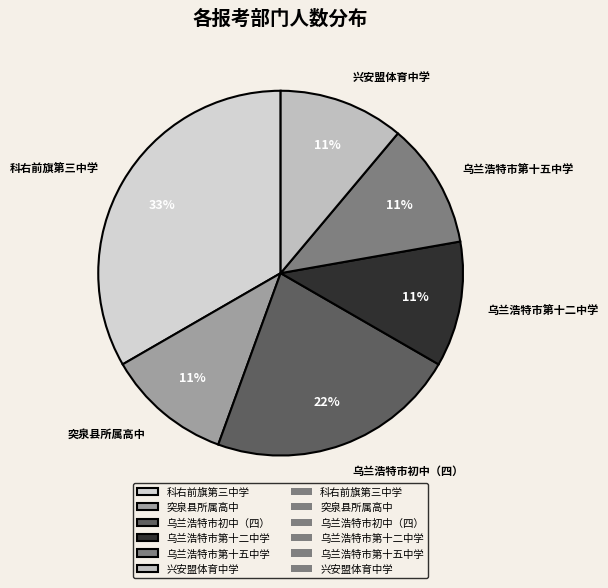

To the nearest percent, what portion does 科右前旗第三中学 represent?

33%